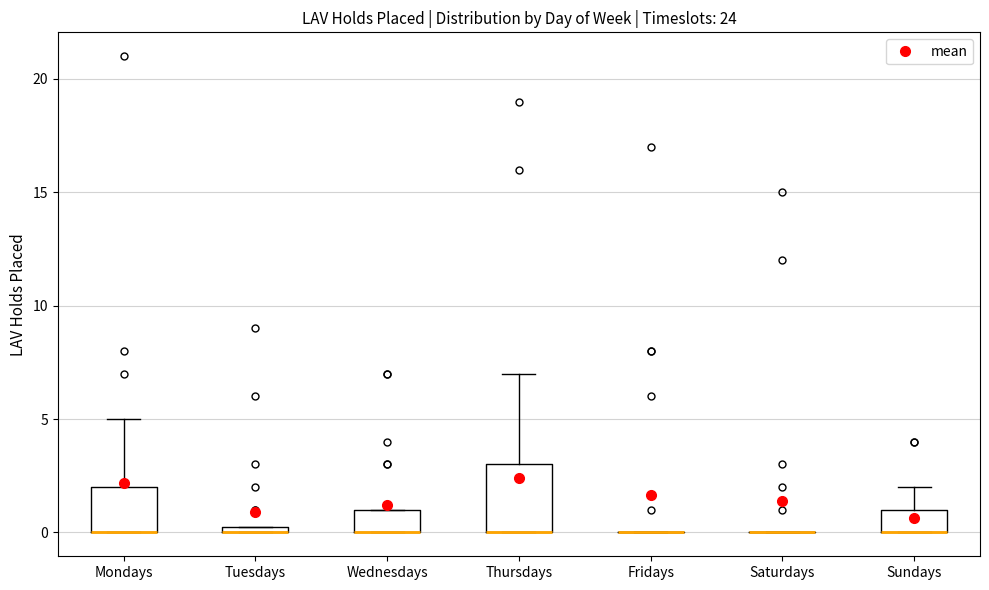

Comparing the boxes themselves (not the whiskers), which one is the tallest?

Thursdays